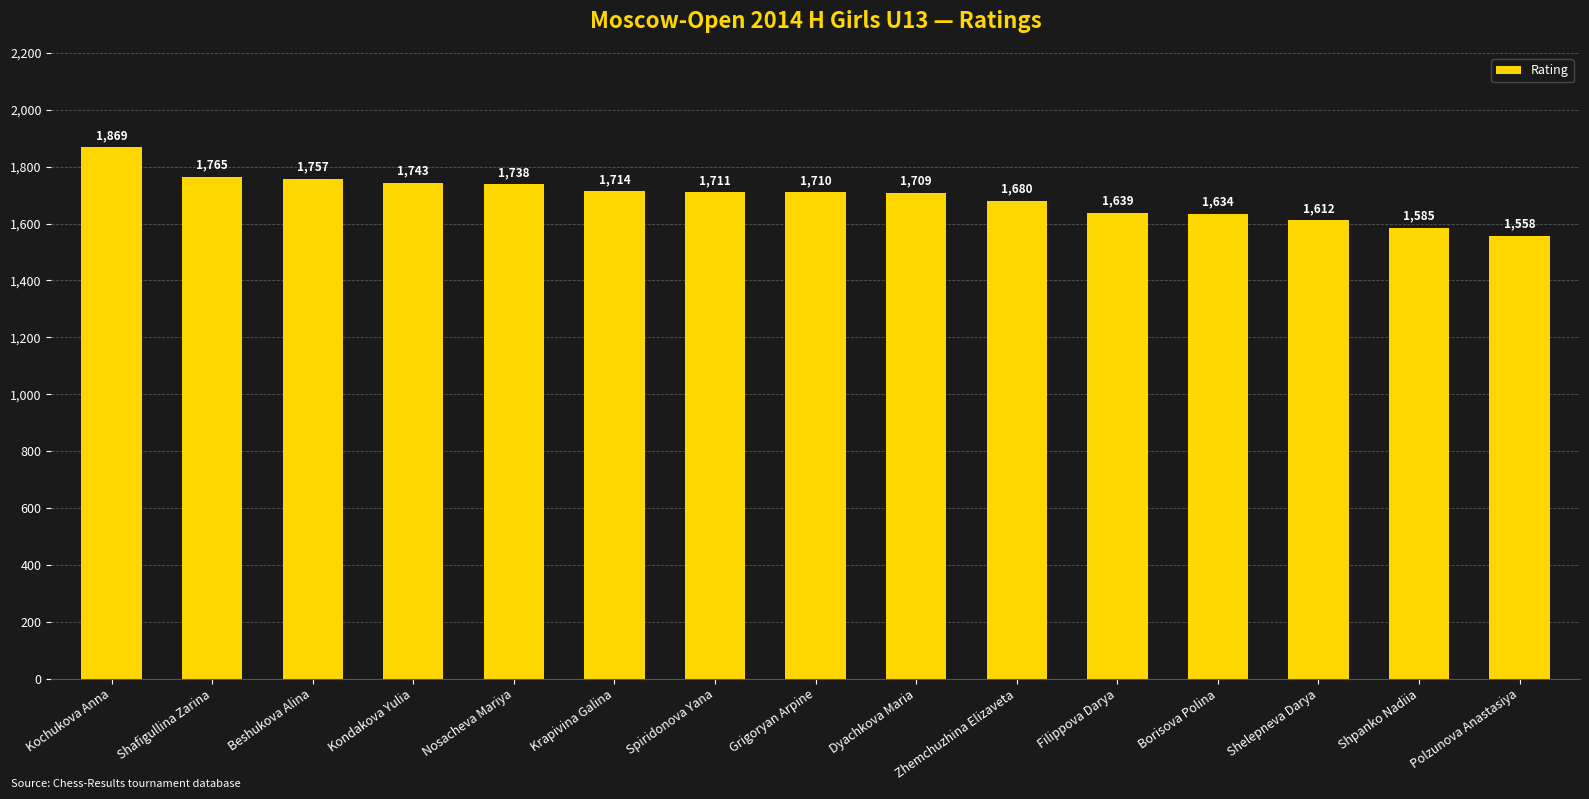

Reading left to right, transcribe all the data shown in this chart.

Kochukova Anna=1869	Shafigullina Zarina=1765	Beshukova Alina=1757	Kondakova Yulia=1743	Nosacheva Mariya=1738	Krapivina Galina=1714	Spiridonova Yana=1711	Grigoryan Arpine=1710	Dyachkova Maria=1709	Zhemchuzhina Elizaveta=1680	Filippova Darya=1639	Borisova Polina=1634	Shelepneva Darya=1612	Shpanko Nadiia=1585	Polzunova Anastasiya=1558